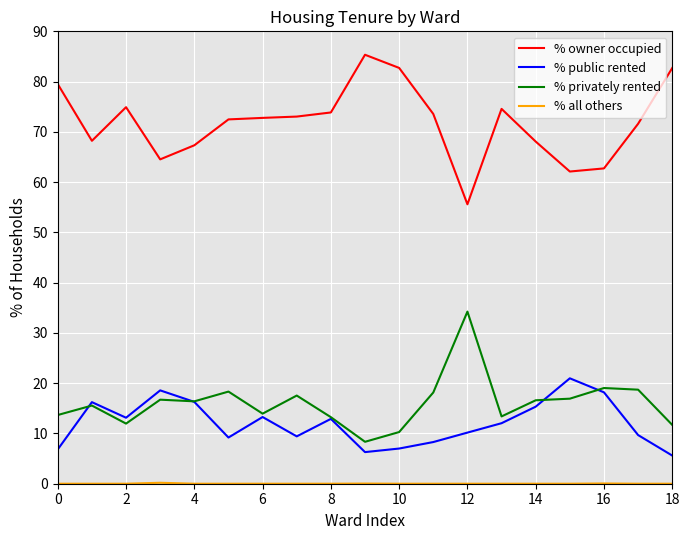

True or false: % public rented and % owner occupied intersect in this chart.

False